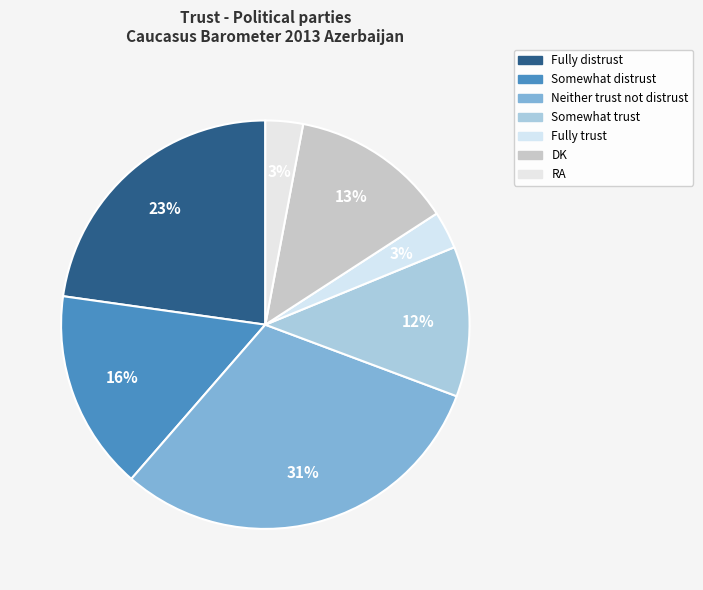

Is there any slice that represents more than half of the pie?

No